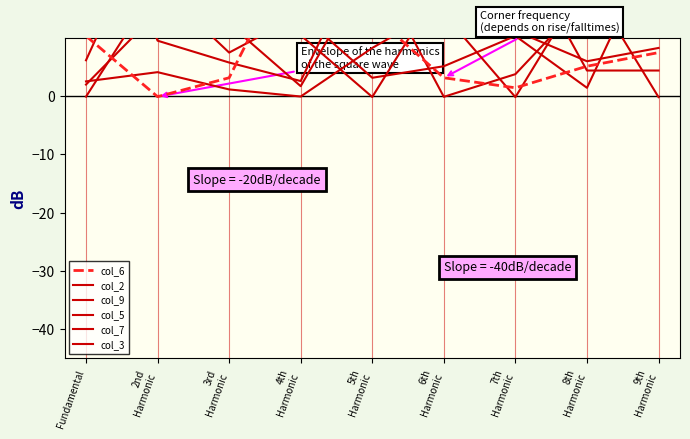

Between which two adjacent categories do col_6 and col_9 first intersect?

Fundamental and 2nd
Harmonic